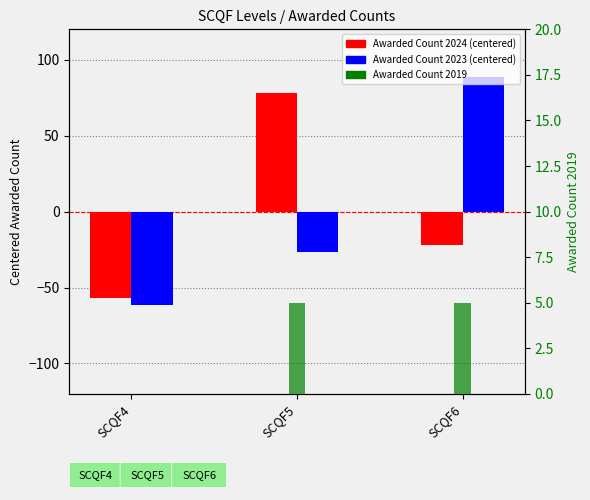

List the series in order of their peak value, highest first.

Awarded Count 2023 (centered), Awarded Count 2024 (centered), Awarded Count 2019